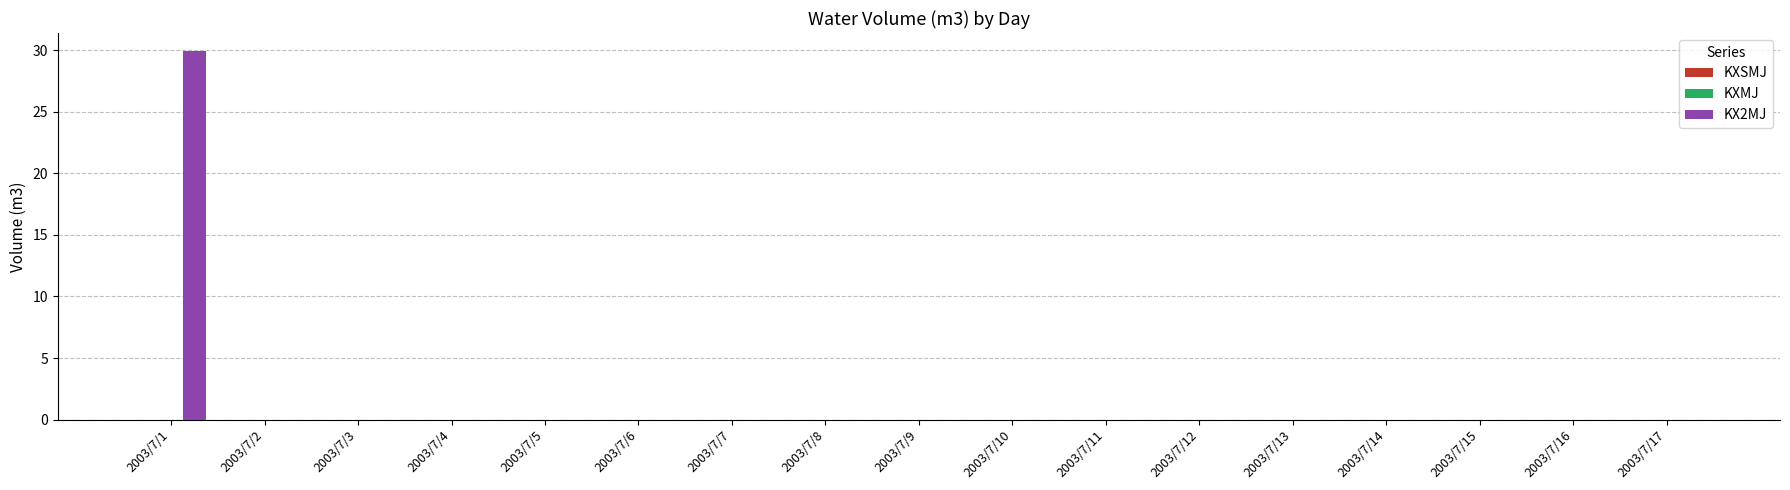

Reading right to left, extract all data points from this chart.

2003/7/17=0.0	2003/7/16=0.0	2003/7/15=0.0	2003/7/14=0.0	2003/7/13=0.0	2003/7/12=0.0	2003/7/11=0.0	2003/7/10=0.0	2003/7/9=0.0	2003/7/8=0.0	2003/7/7=0.0	2003/7/6=0.0	2003/7/5=0.0	2003/7/4=0.0	2003/7/3=0.0	2003/7/2=0.0	2003/7/1=29.9